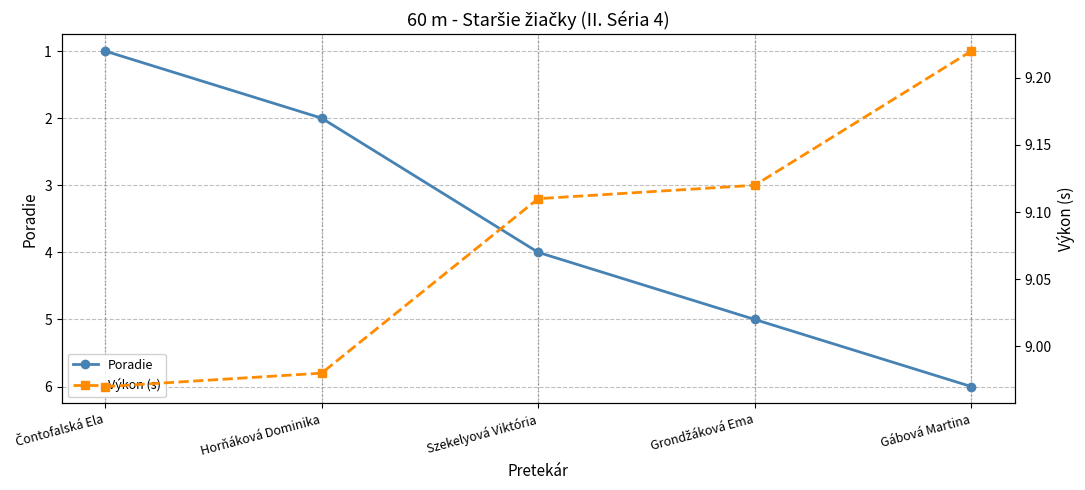

What is the maximum value shown in the chart?

9.2